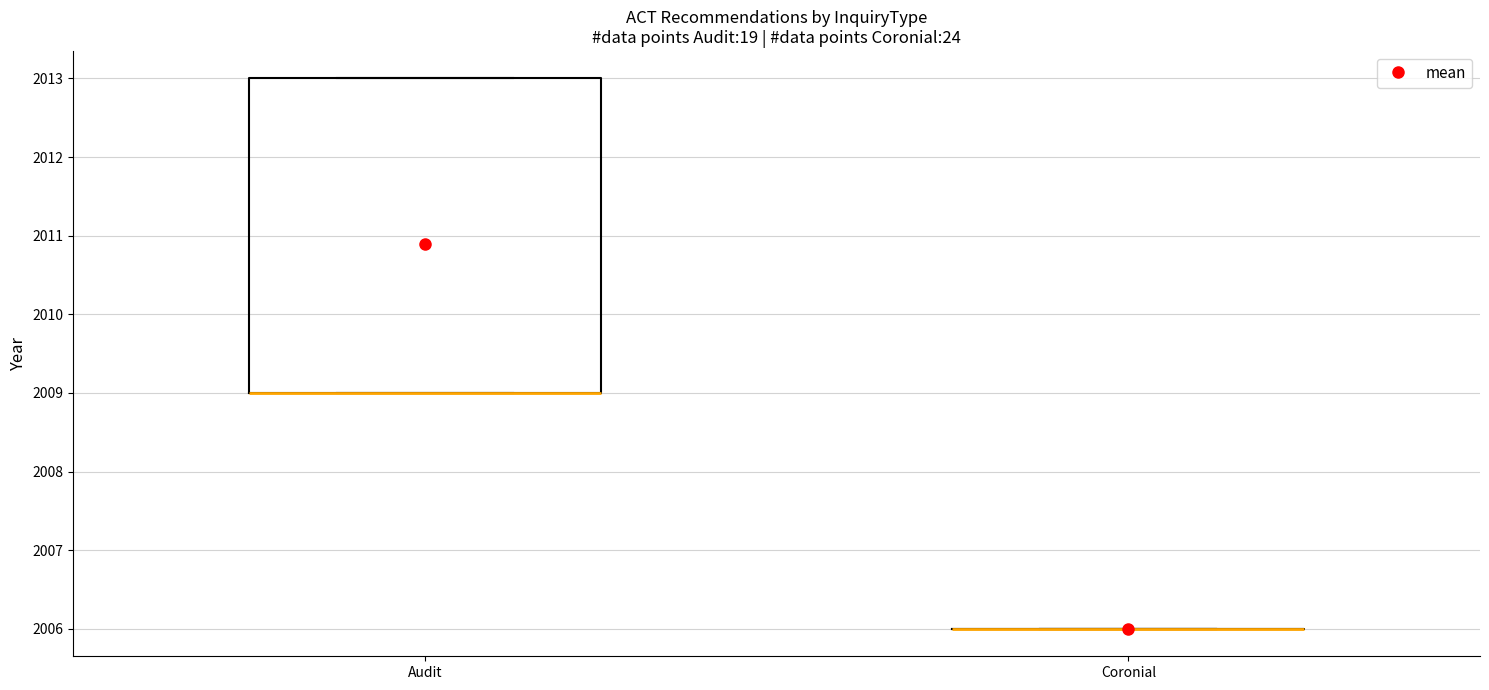

Reading left to right, read every box against the y-axis: the position of its median line, the range the box covers, and the ends of its whiskers. The values are not printed on the chart, so give them approximately, as read against the axis.

Audit: median 2009 (drawn on the box's lower edge), box 2009 to 2013, whiskers 2009 to 2013
Coronial: box collapsed to a line at 2006, whiskers 2006 to 2006